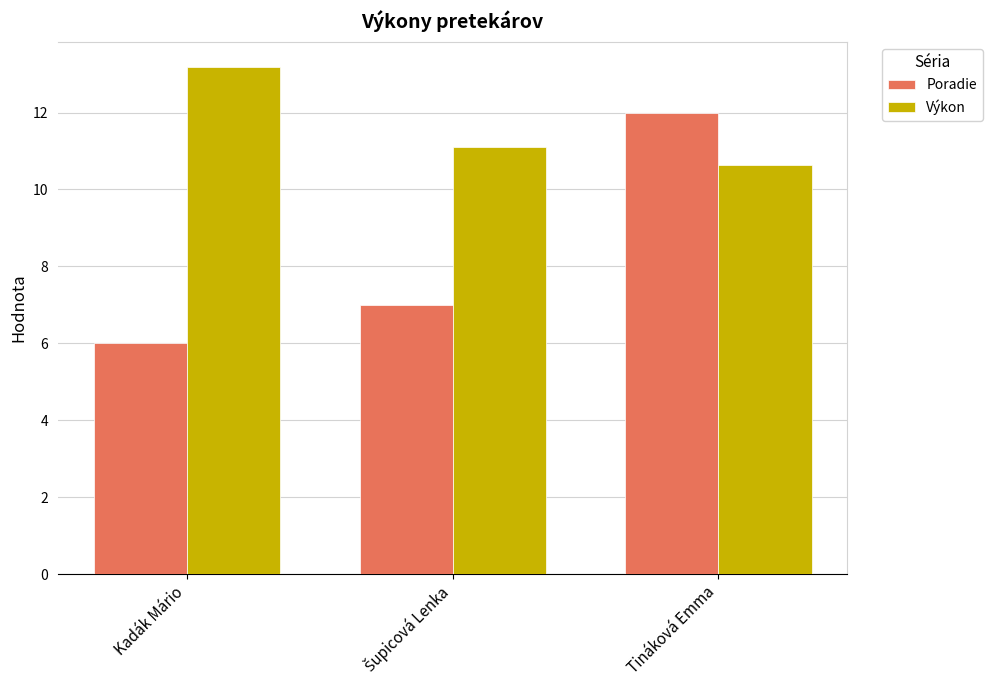

The Poradie series shows 10.0 at Kadák Mário. True or false?

False